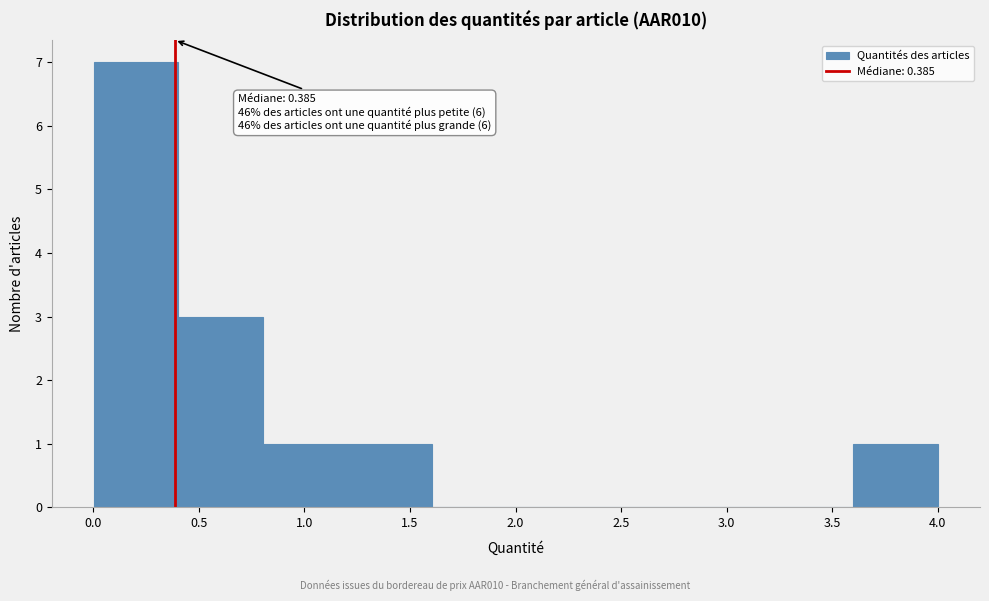

Over which range of the x-axis is the bar tallest?

0.0 to 0.4